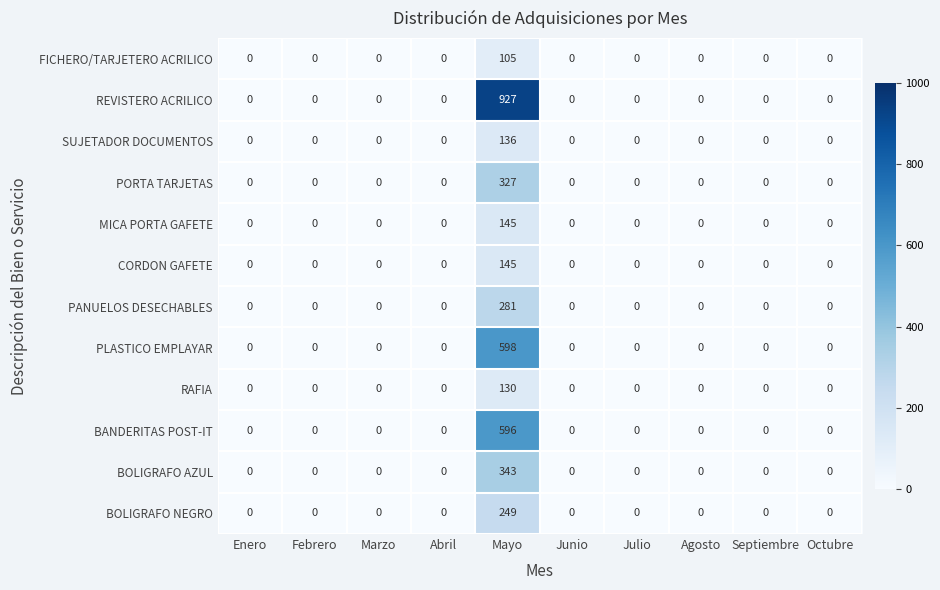

At which category is the sum across all series the highest?

Mayo